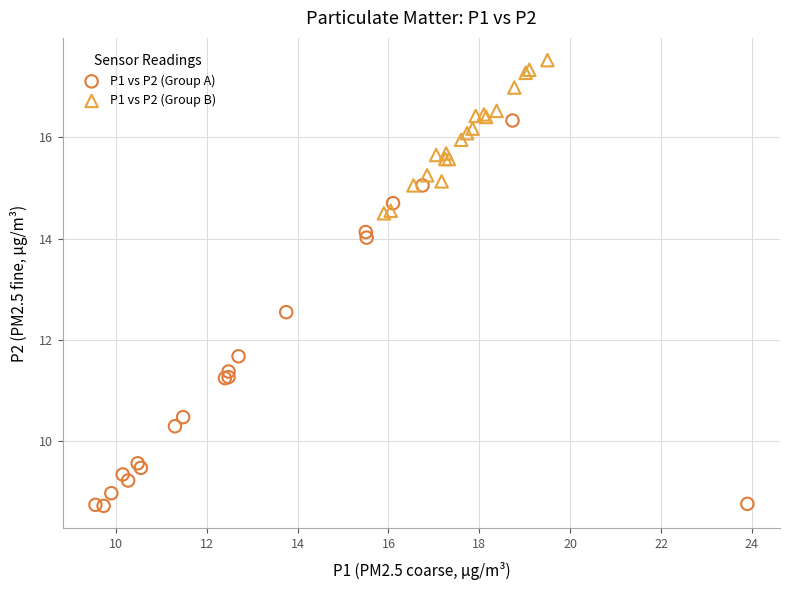

Which series has the largest Y range (max minus min)?

P1 vs P2 (Group A)